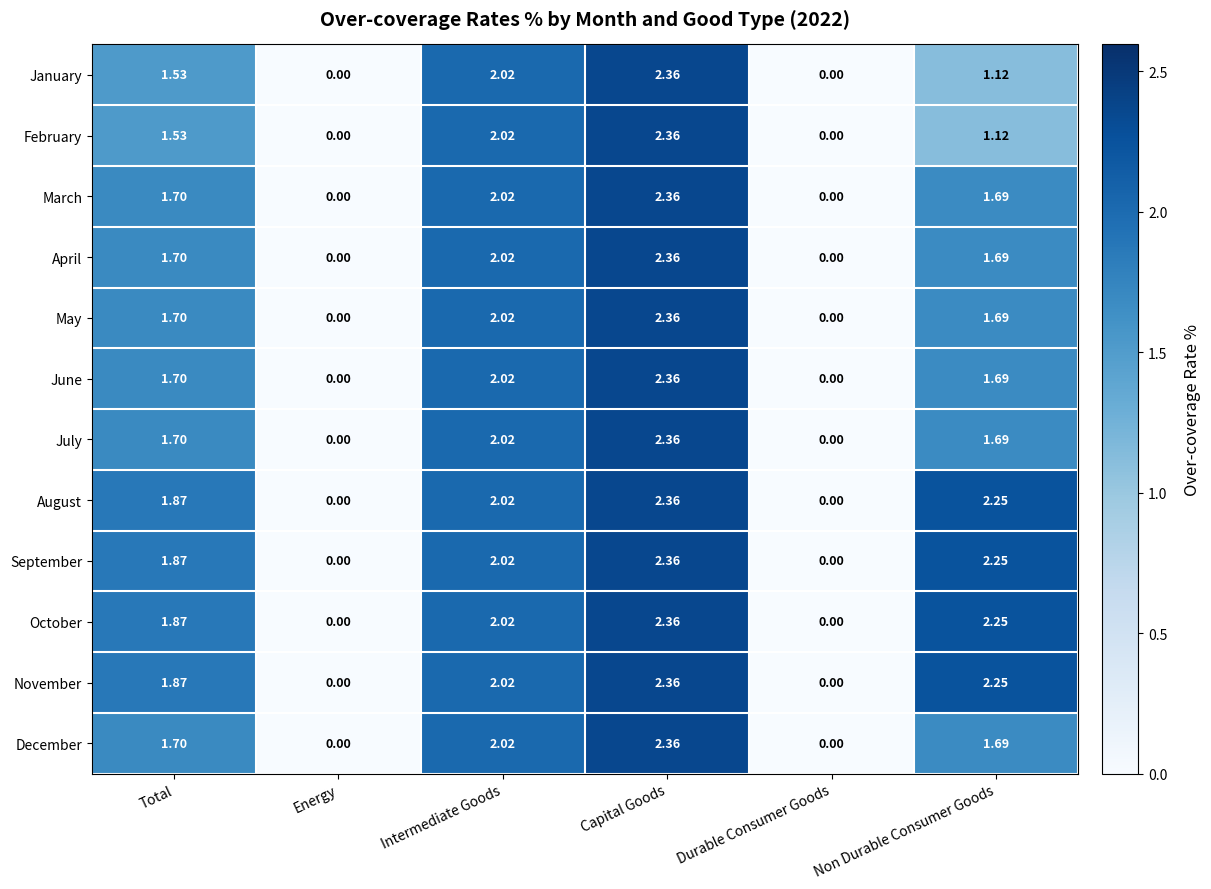

At how many categories does at least one series exceed 2?

3